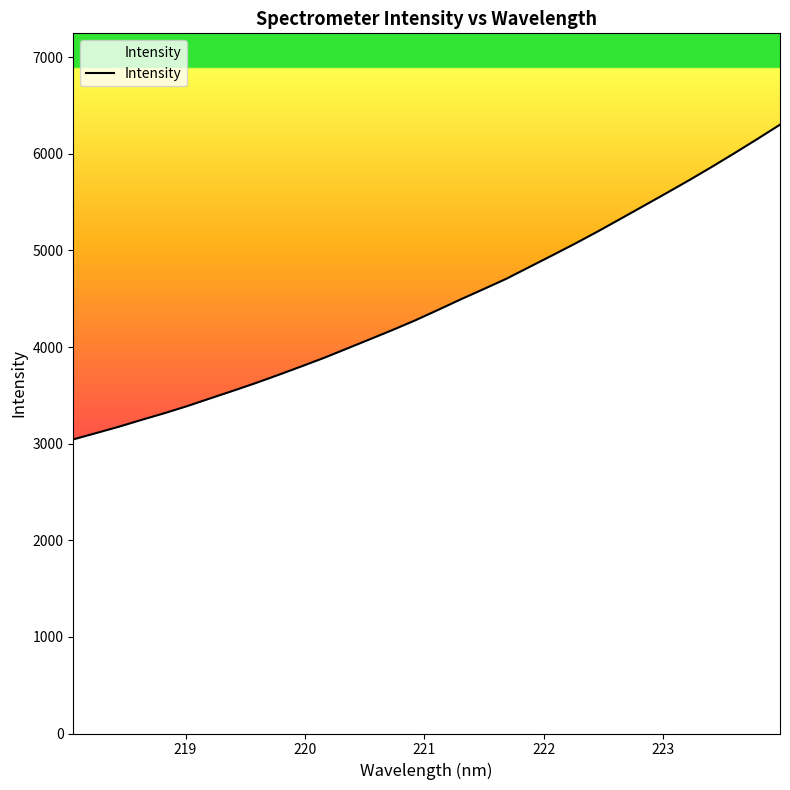

What is the difference between the maximum and minimum values?

3257.9